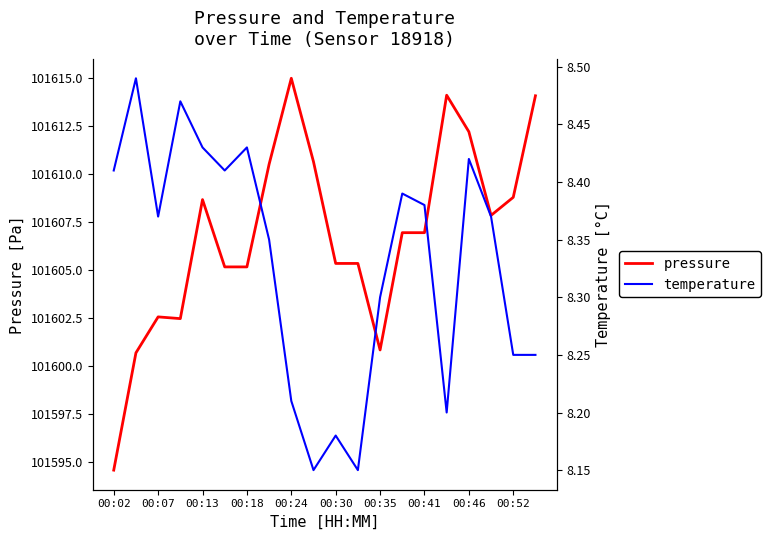

What is the minimum value for pressure?

101594.6